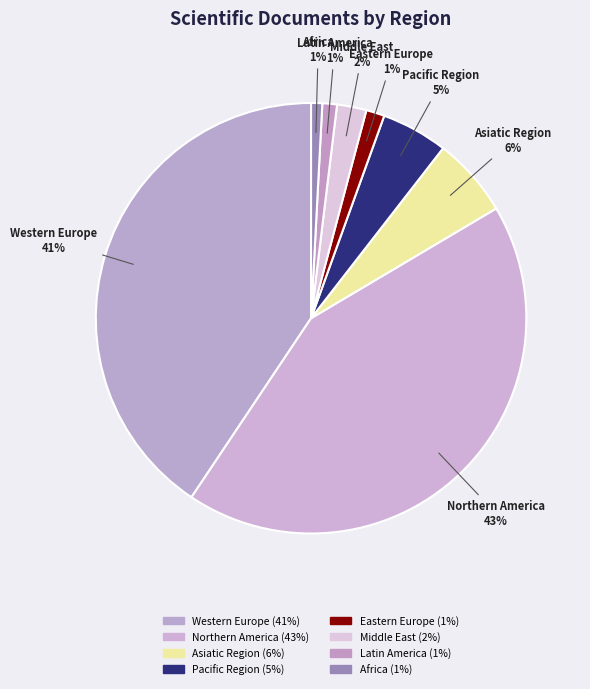

What percentage is the Western Europe slice, to the nearest percent?

41%